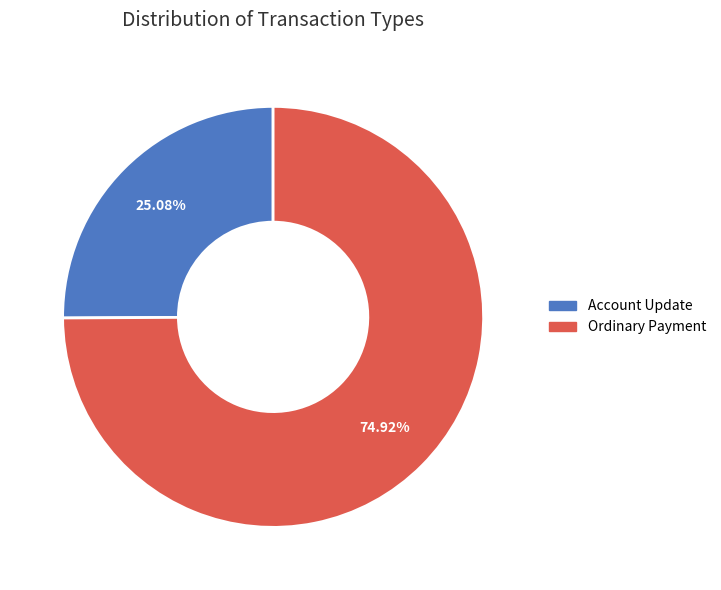

To the nearest percent, what is the difference between the Account Update and Ordinary Payment slice percentages?

50%